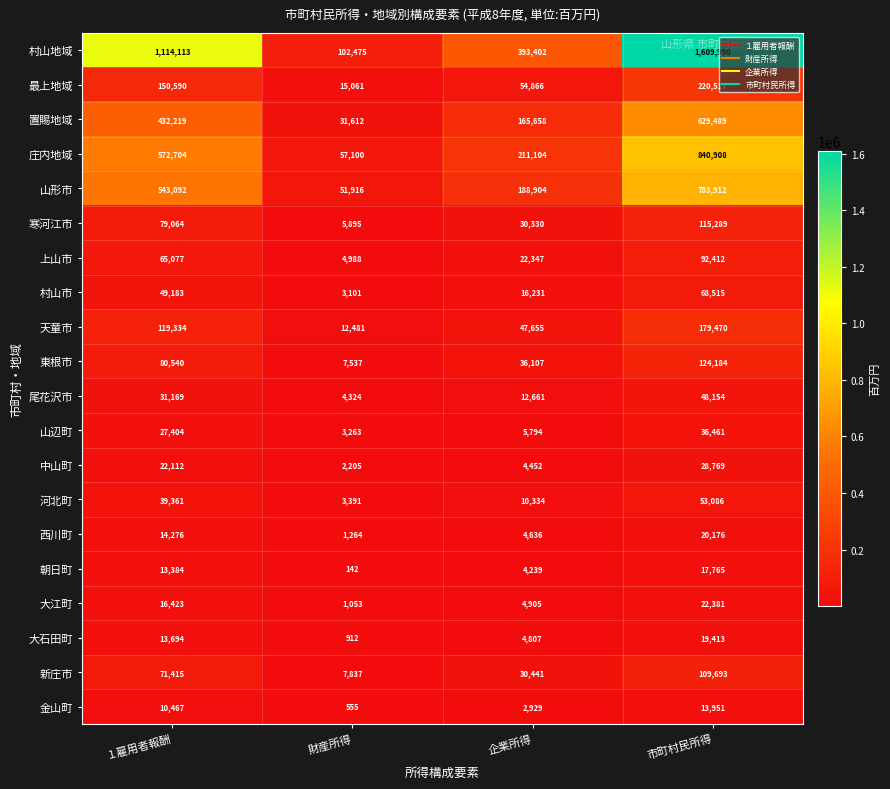

What is the difference between the 置賜地域 values at 企業所得 and 市町村民所得?

463831